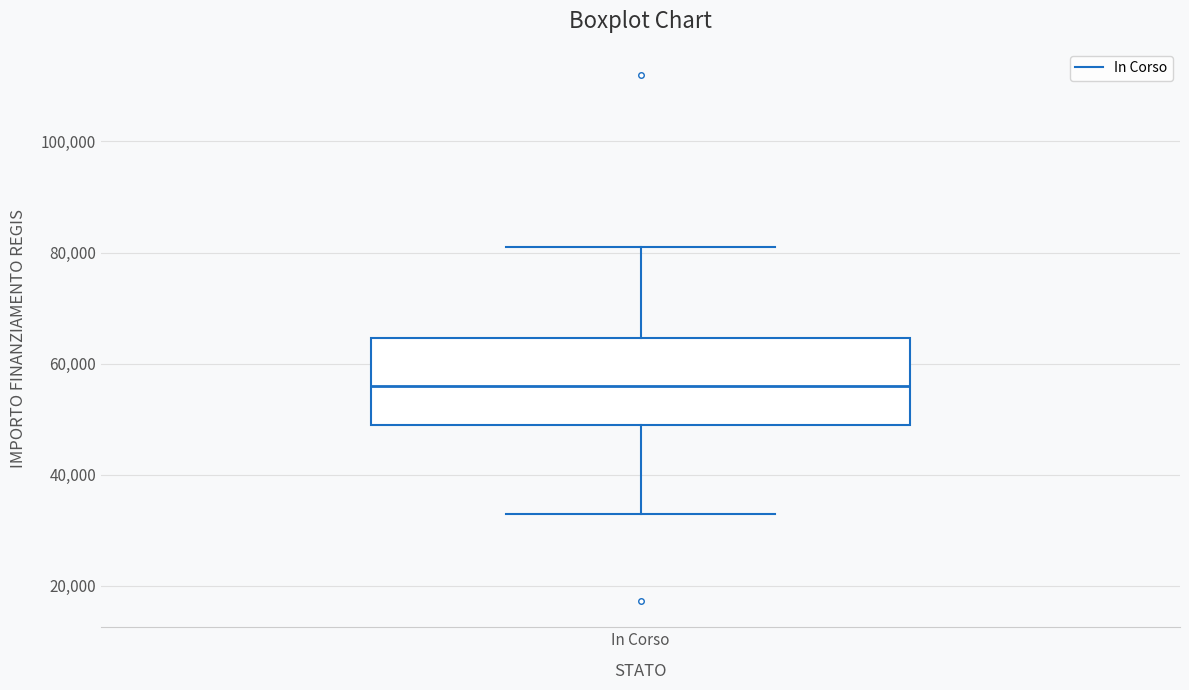

Transcribe this box plot: give where the median line is, the range the box spans, and where the two whiskers end, as read against the y-axis. The values are not printed on the chart, so give them approximately, as read against the axis.

median 56000, box 50000 to 64000, whiskers 32000 to 80000